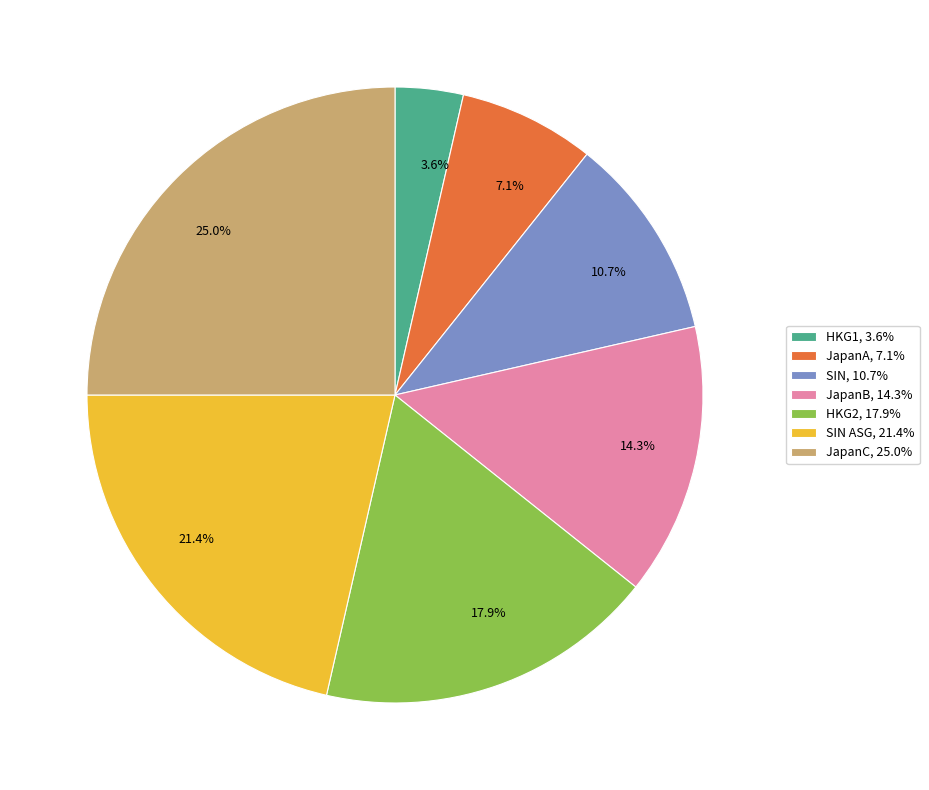

Does any single category account for the majority?

No